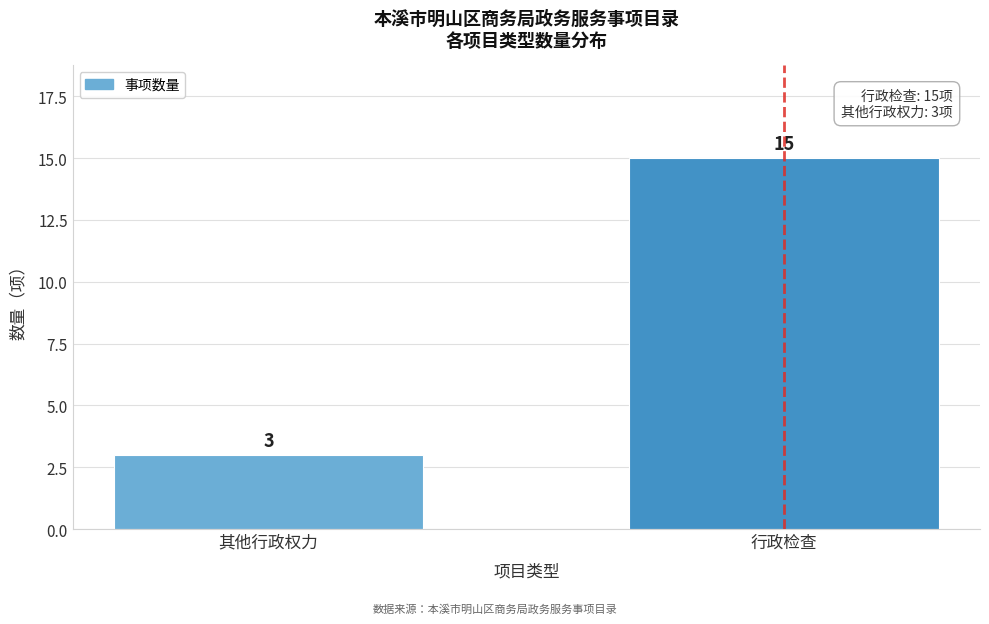

Reading left to right, extract all data points from this chart.

其他行政权力=3	行政检查=15